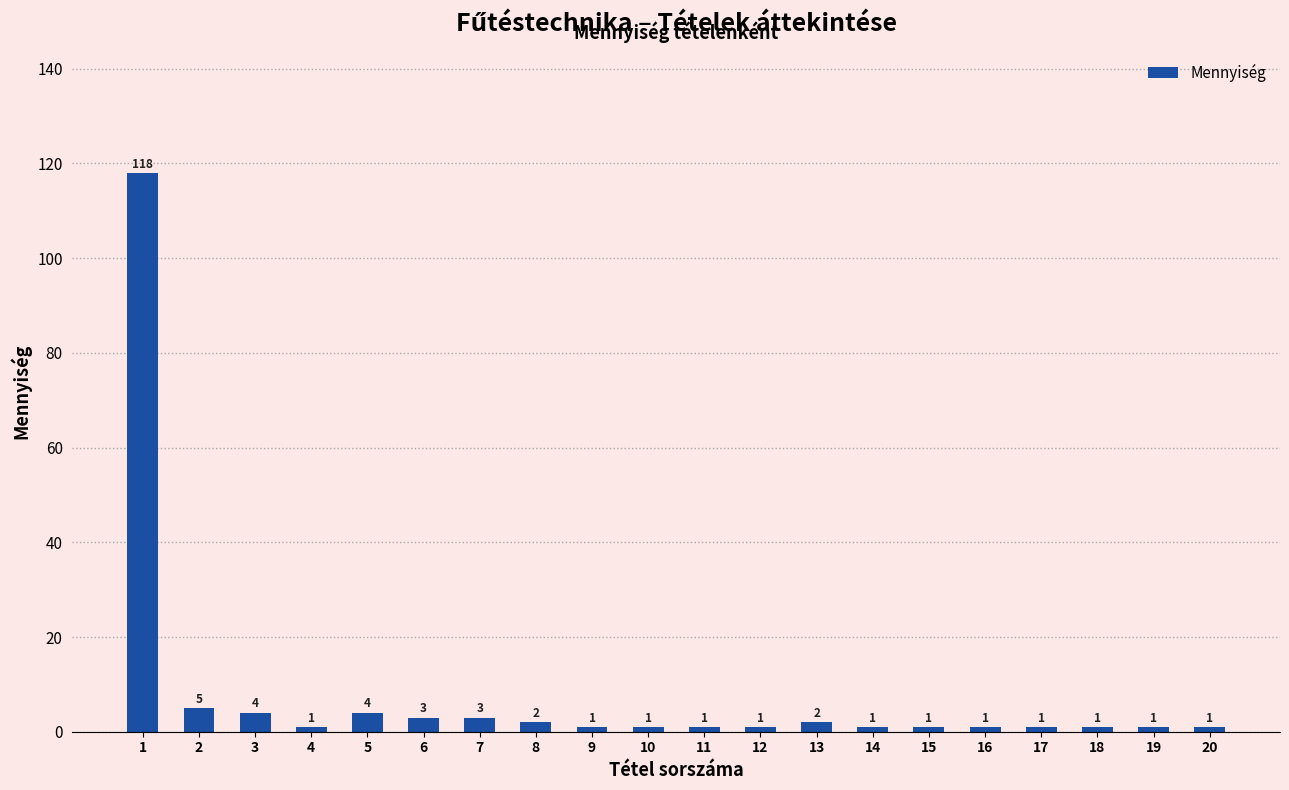

What is the difference between the maximum and minimum values?

117